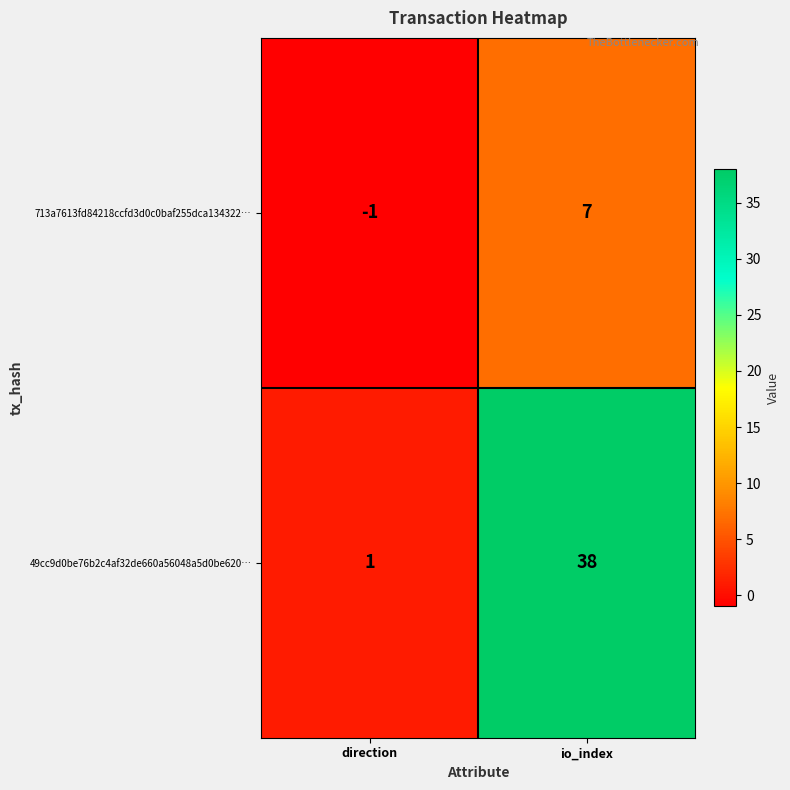

What is the difference between the maximum and minimum values in the 713a7613fd84218ccfd3d0c0baf255dca134322… series?

8